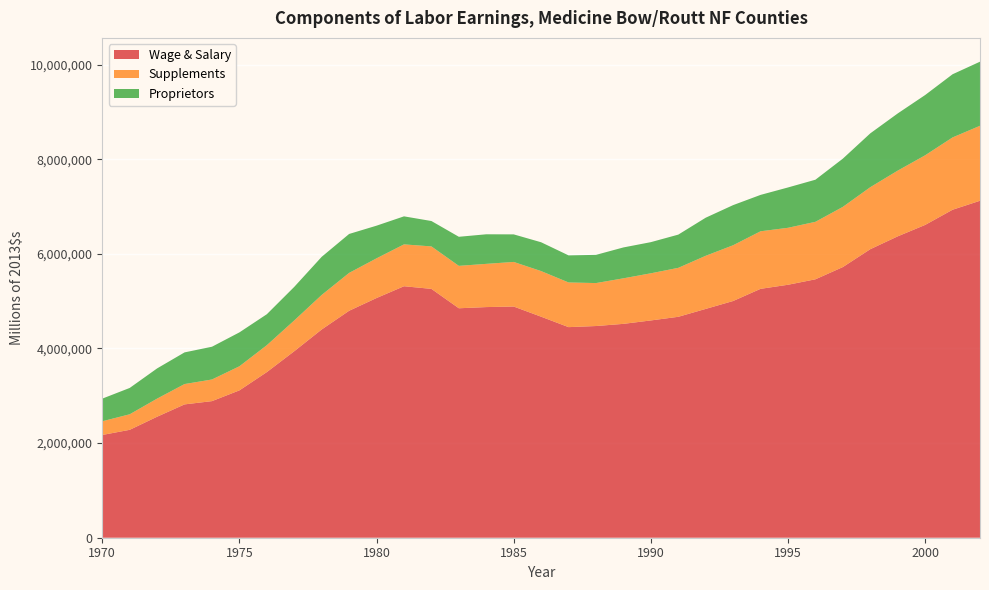

Reading left to right, what are all the values shown in this chart?

Wage & Salary: 1970=2171971	1971=2281002	1972=2558107	1973=2818389	1974=2887471	1975=3114881	1976=3501348	1977=3942599	1978=4402154	1979=4797738	1980=5067149	1981=5316108	1982=5260065	1983=4850277	1984=4875386	1985=4886940	1986=4672083	1987=4451528	1988=4474883	1989=4520731	1990=4593105	1991=4669909	1992=4836707	1993=5003998	1994=5261113	1995=5347196	1996=5462623	1997=5721416	1998=6098995	1999=6370692	2000=6612076	2001=6933010	2002=7122829
Supplements: 1970=289687	1971=328290	1972=382754	1973=429992	1974=457498	1975=509282	1976=568927	1977=650858	1978=730064	1979=800251	1980=838924	1981=884707	1982=897692	1983=896506	1984=913572	1985=942760	1986=964026	1987=944373	1988=908028	1989=962739	1990=996485	1991=1034865	1992=1122902	1993=1178622	1994=1216568	1995=1204161	1996=1215048	1997=1272375	1998=1310585	1999=1388972	2000=1471752	2001=1528439	2002=1584930
Proprietors: 1970=478465	1971=556753	1972=638543	1973=669213	1974=692392	1975=716550	1976=654364	1977=709668	1978=805837	1979=823137	1980=690184	1981=592494	1982=536577	1983=614488	1984=625155	1985=582430	1986=609301	1987=572241	1988=596107	1989=652821	1990=658424	1991=702258	1992=805014	1993=848217	1994=769125	1995=852629	1996=890038	1997=1019381	1998=1137850	1999=1208691	2000=1273670	2001=1335329	2002=1354710